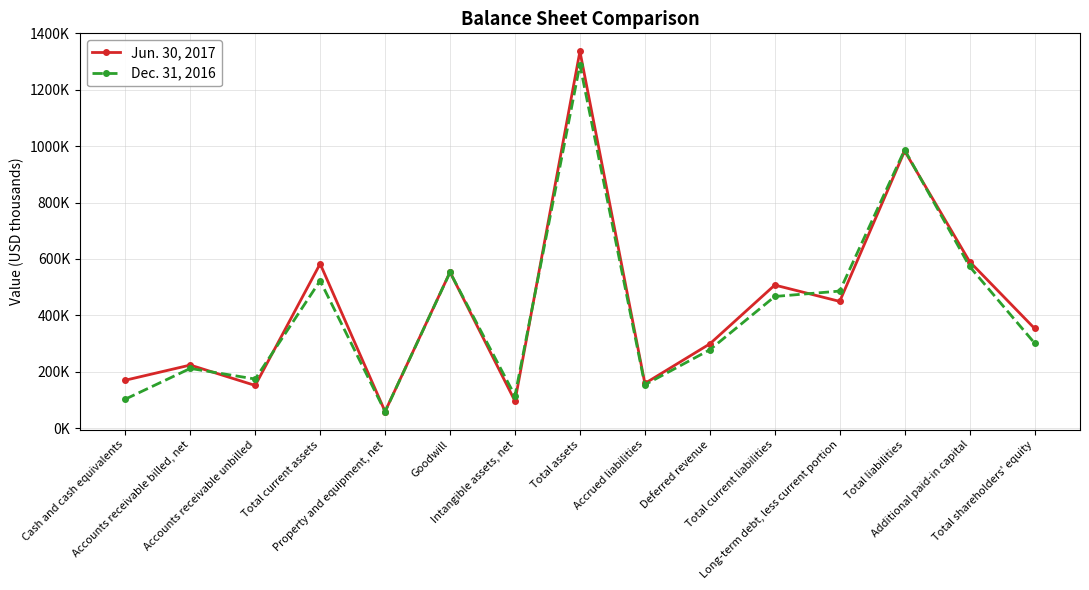

Reading right to left, list all the values displayed in this chart.

Jun. 30, 2017: 353438	590371	982821	449258	507223	298573	158169	1336259	95610	553158	58558	582727	151086	223447	169654
Dec. 31, 2016: 301473	573176	987034	485849	466727	277600	153559	1288507	114486	552502	58306	522629	173873	211476	102471